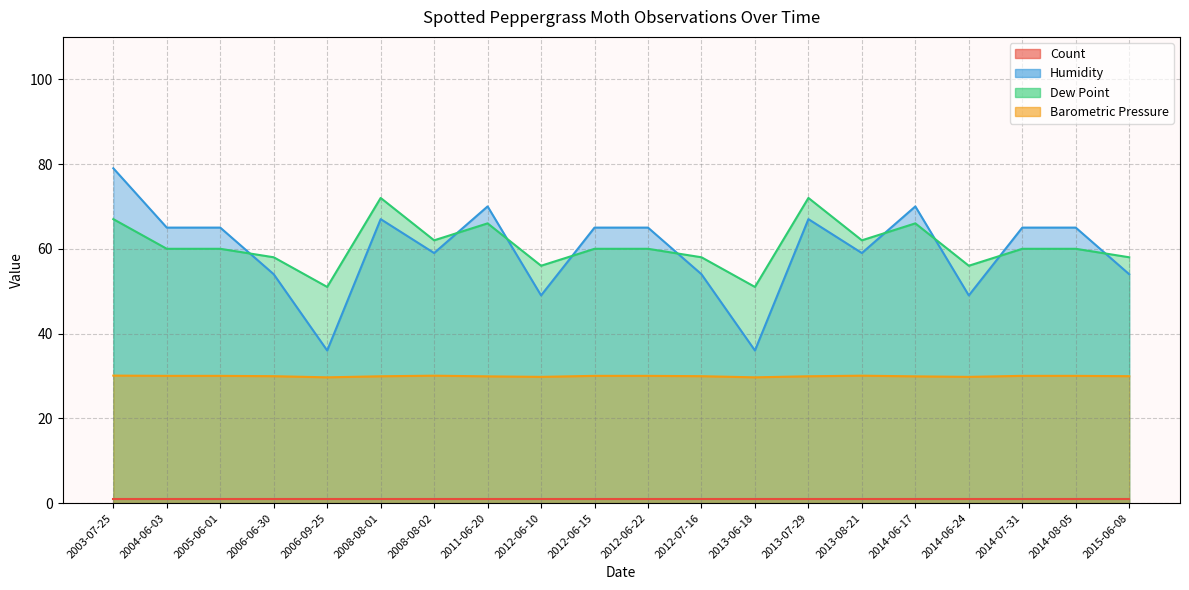

What is the difference between the Dew Point values at 2012-06-10 and 2012-07-16?

2.0